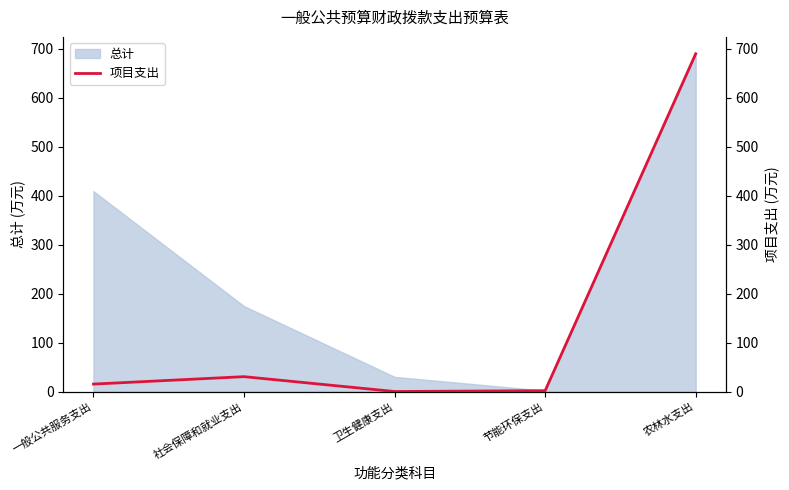

True or false: 总计 has a value of 29.9 at 卫生健康支出.

True